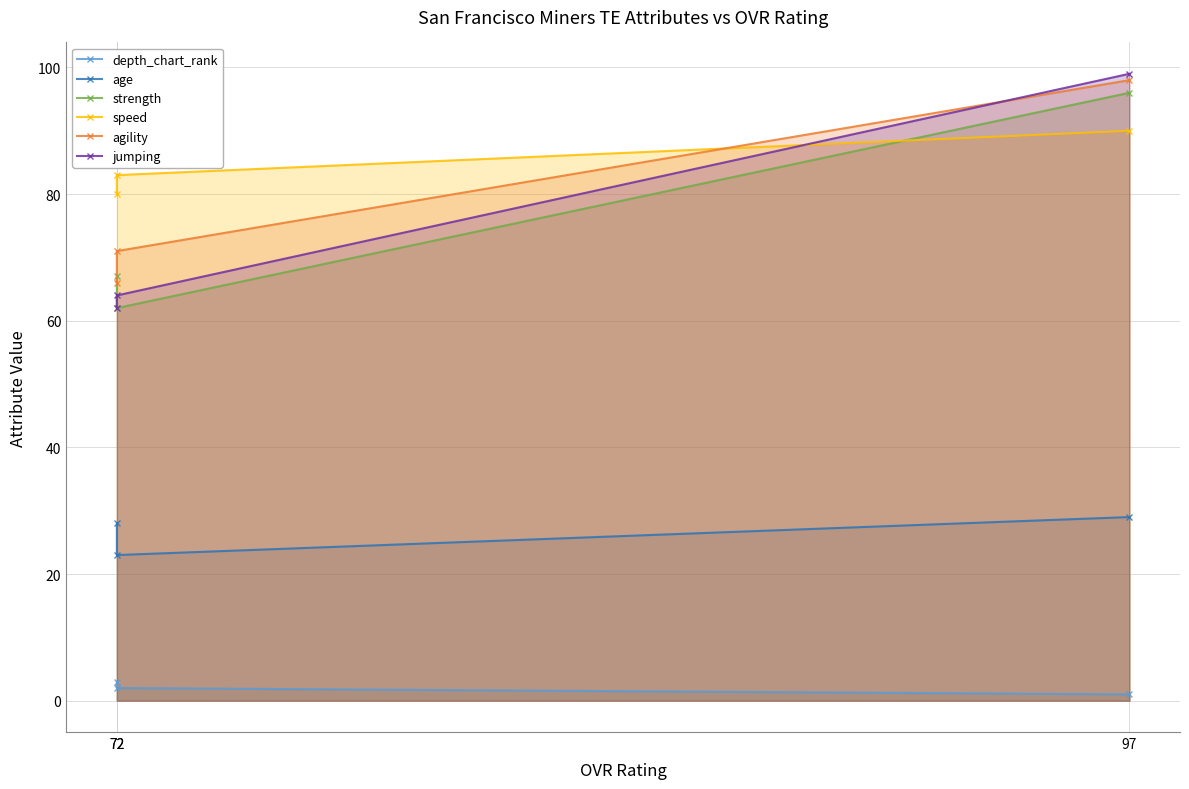

True or false: strength has a value of 67 at 72.

True